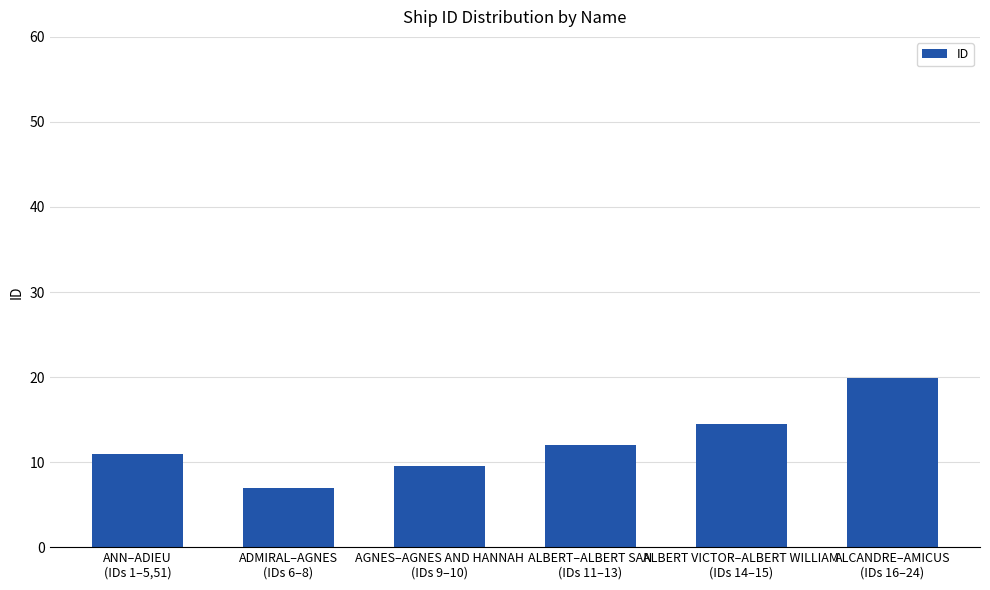

Between AGNES–AGNES AND HANNAH
(IDs 9–10) and ANN–ADIEU
(IDs 1–5,51), which is larger?

ANN–ADIEU
(IDs 1–5,51)